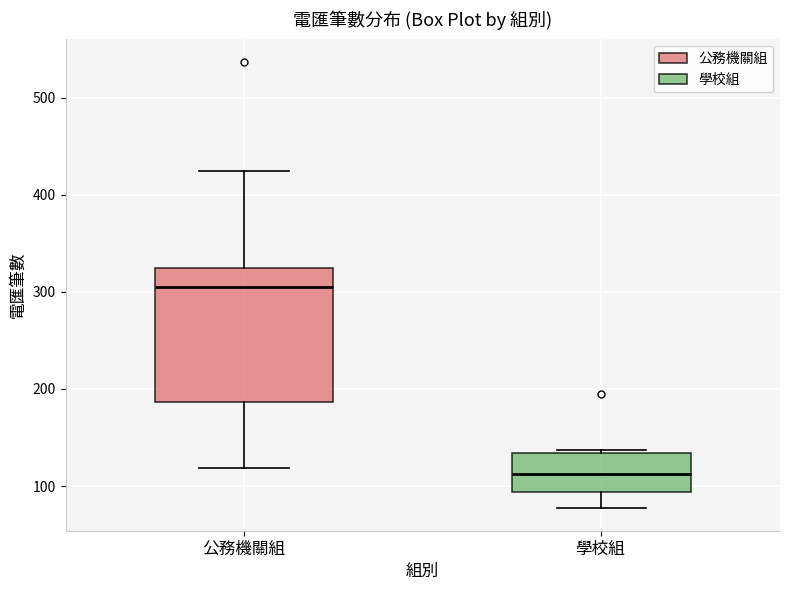

Which box has the highest median line?

公務機關組